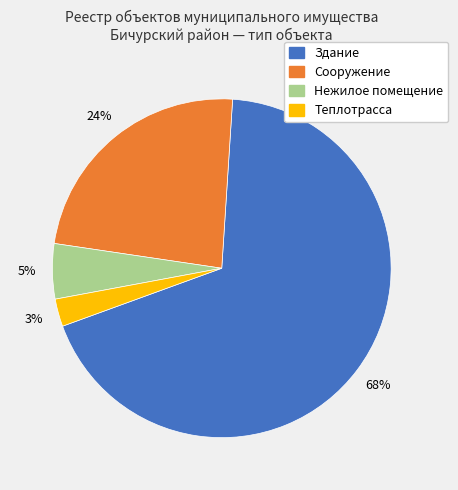

Combined, do Здание and Нежилое помещение account for over 50%?

Yes